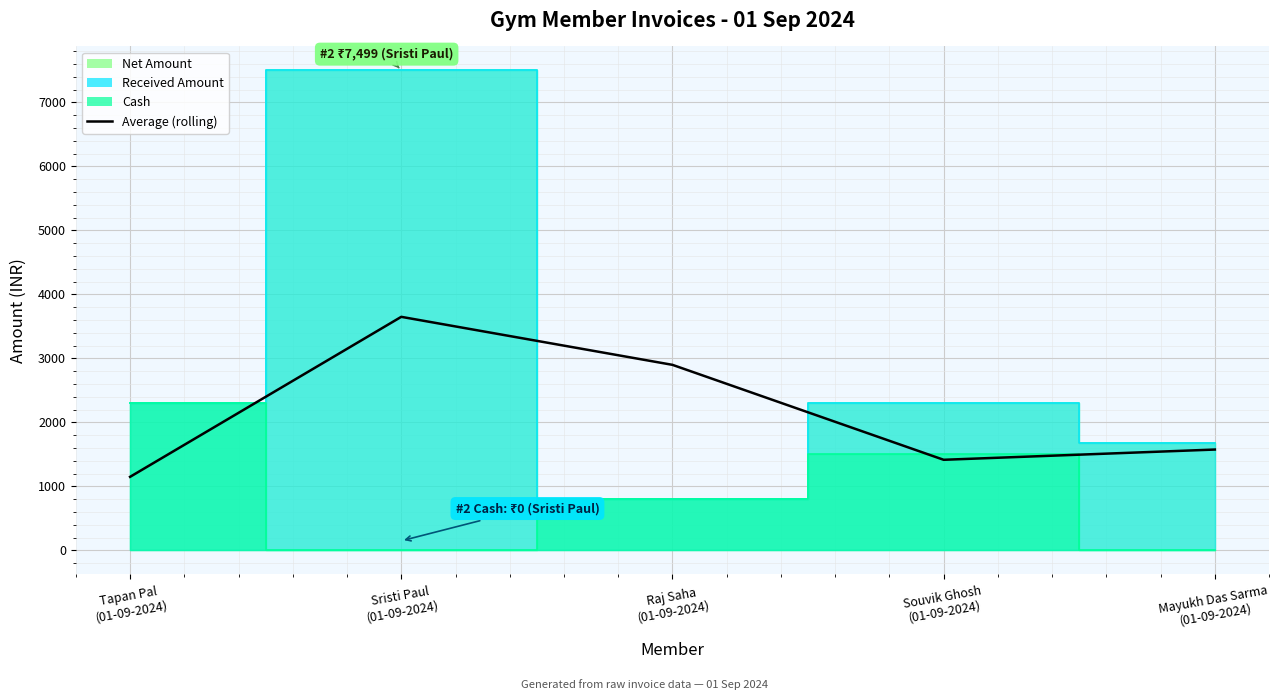

Does the chart display data point markers on the line(s)?

No